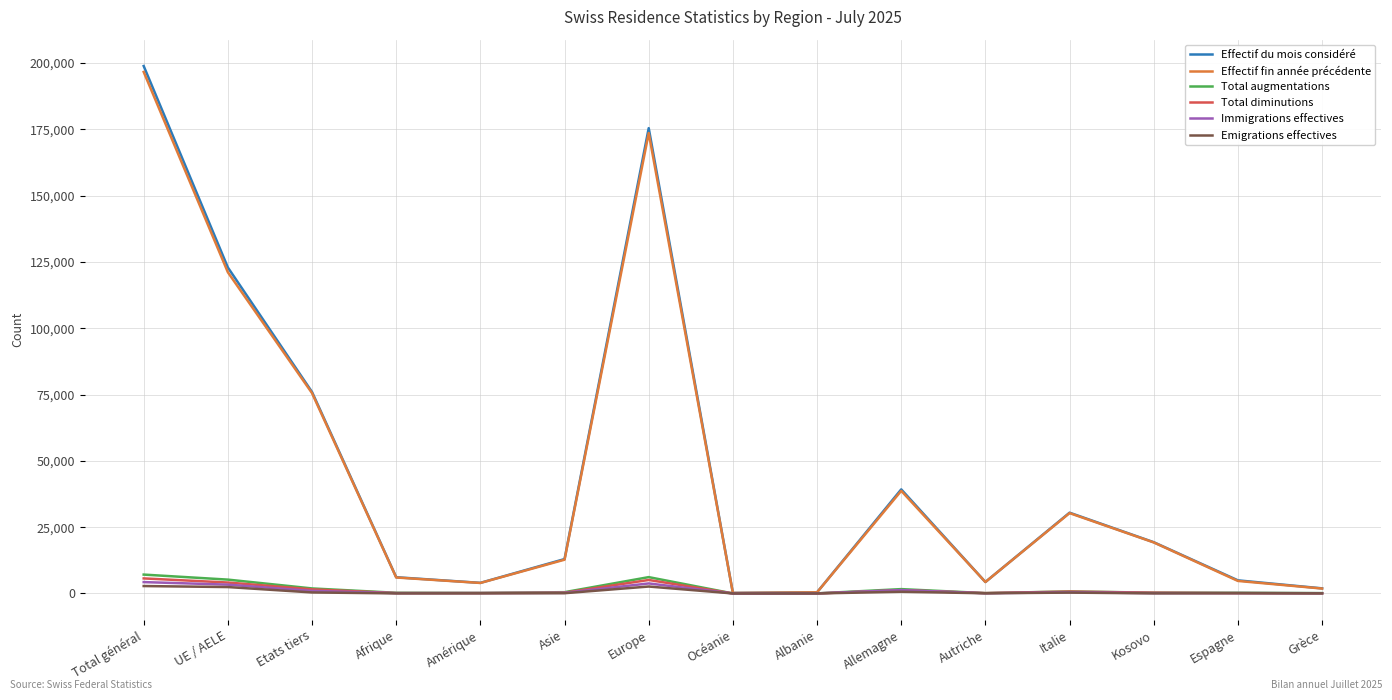

True or false: Effectif du mois considéré has a value of 122902 at UE / AELE.

True